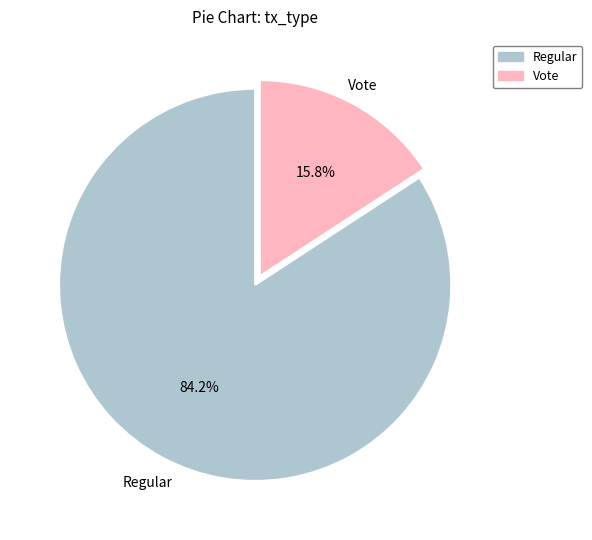

How much of the chart is everything except Regular?

15.8%